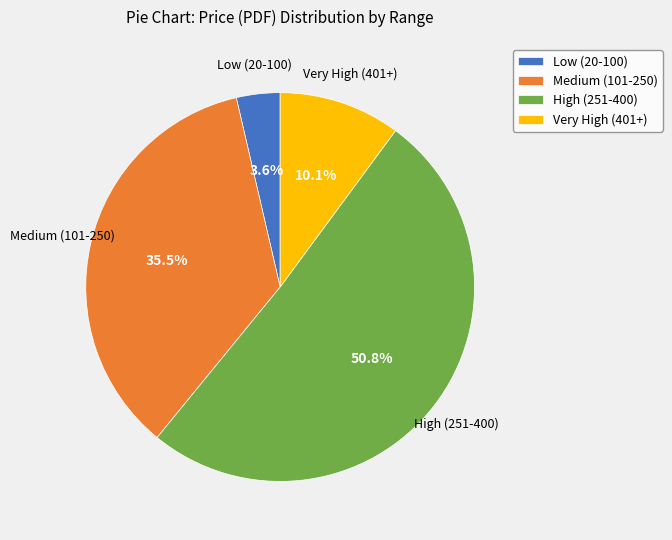

Rank the categories by value from highest to lowest.

High (251-400), Medium (101-250), Very High (401+), Low (20-100)